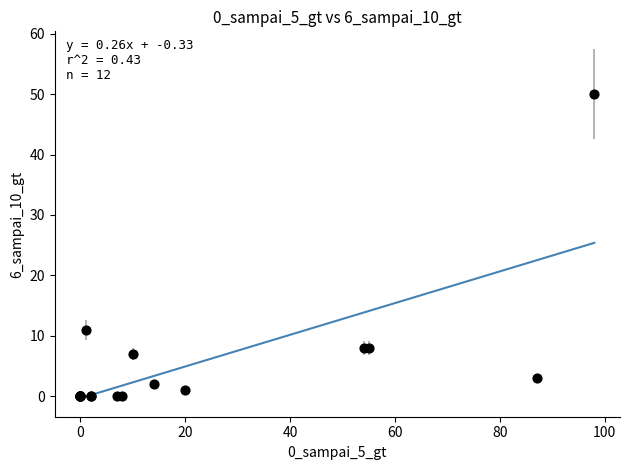

What Y value in the scatter plot is closest to 25?

11